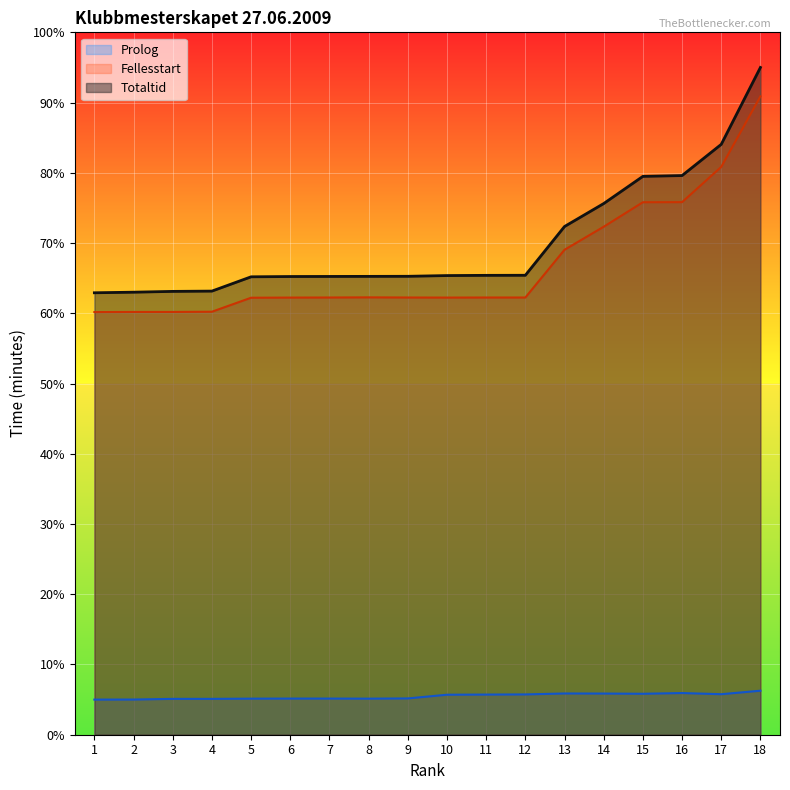

Count the number of data series in this chart.

3